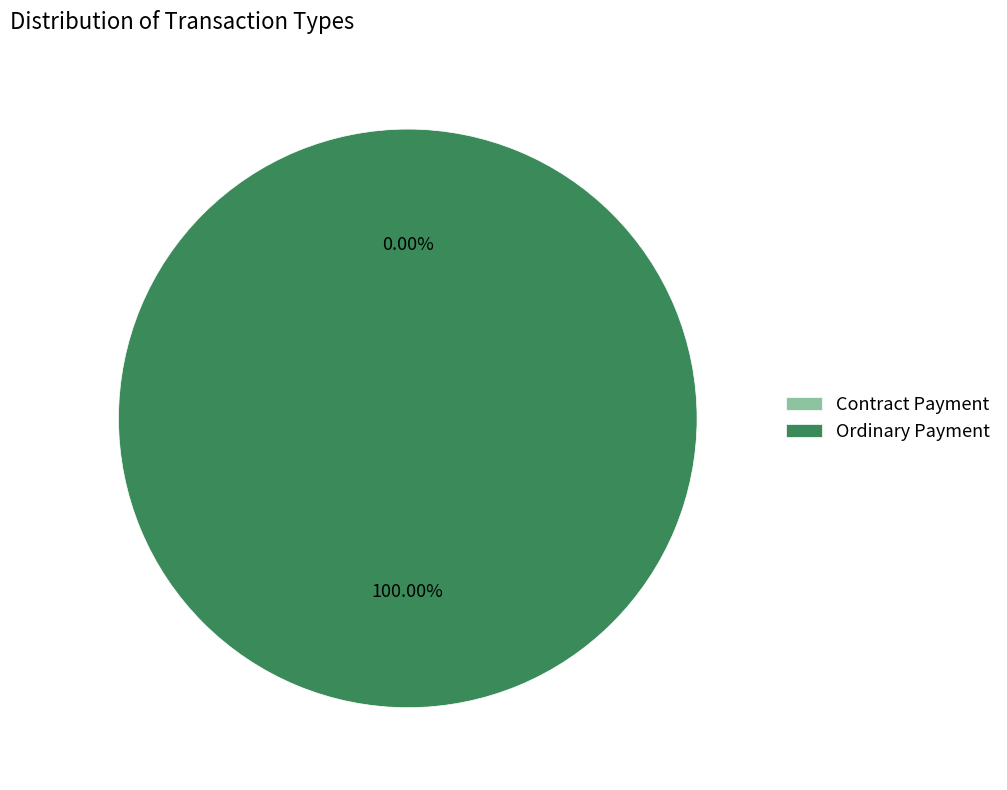

What percentage is the Ordinary Payment slice, to the nearest percent?

100%